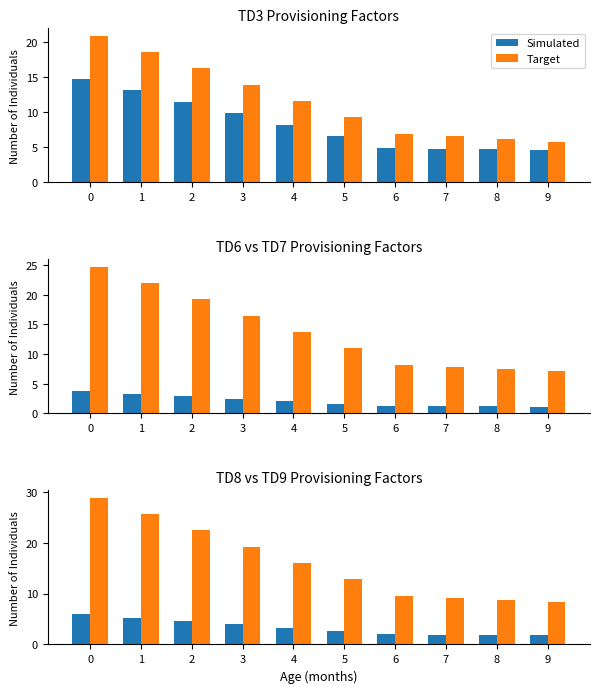

Rank the categories by Target value from lowest to highest.

9, 8, 7, 6, 5, 4, 3, 2, 1, 0